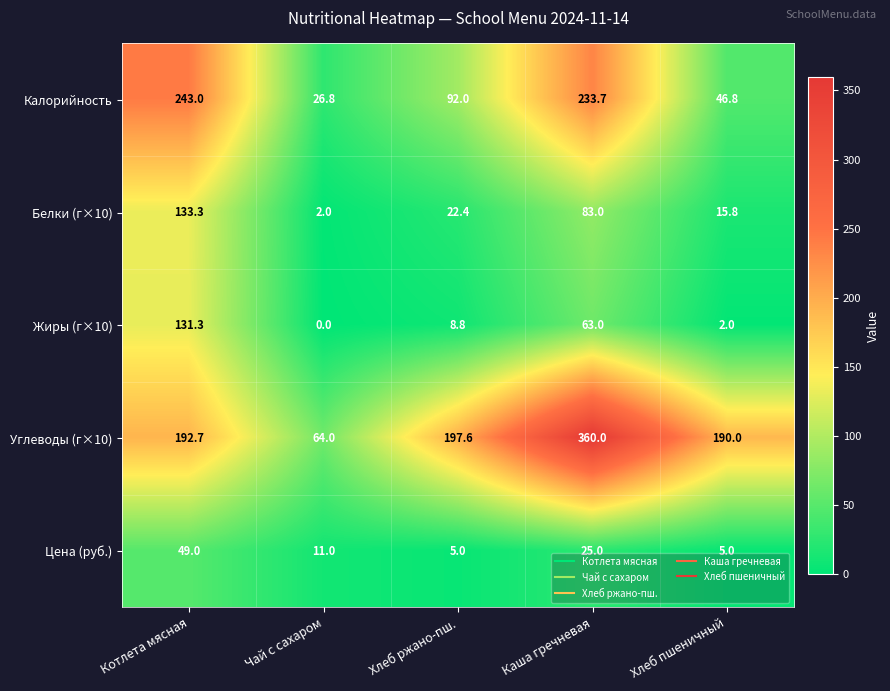

What is the maximum value shown in the chart?

360.0